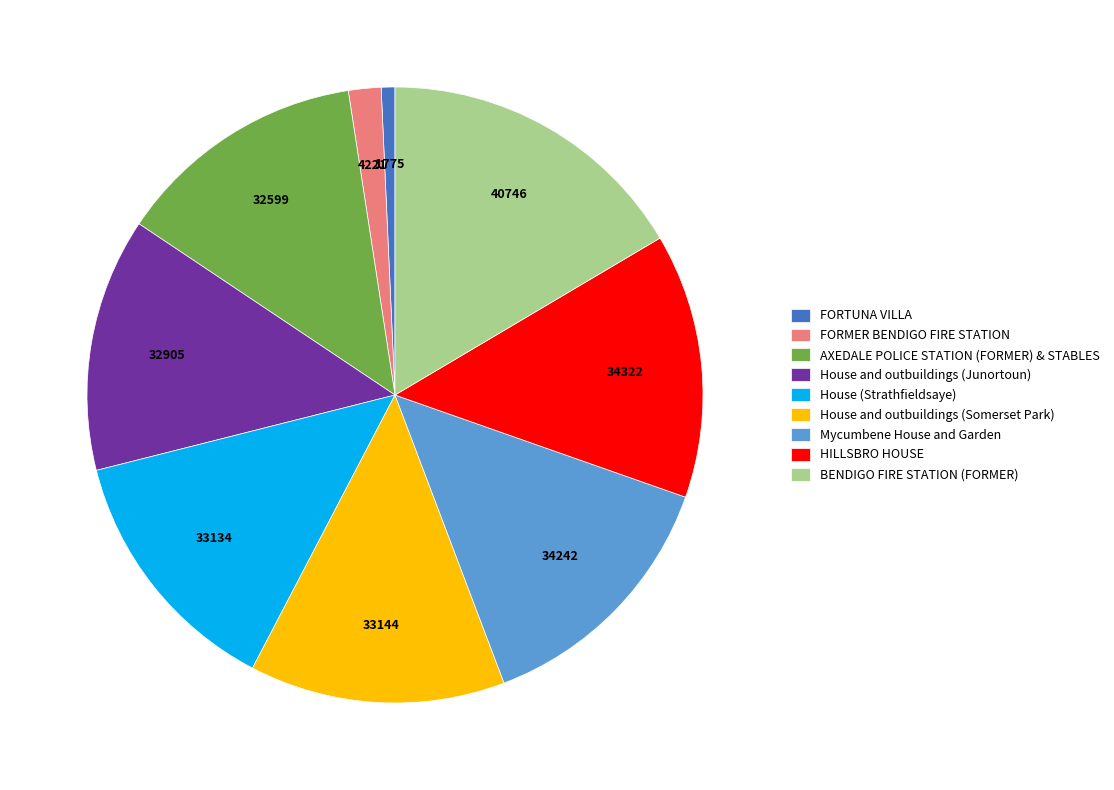

Approximately how many times larger is the value at House (Strathfieldsaye) compared to AXEDALE POLICE STATION (FORMER) & STABLES?

1.0